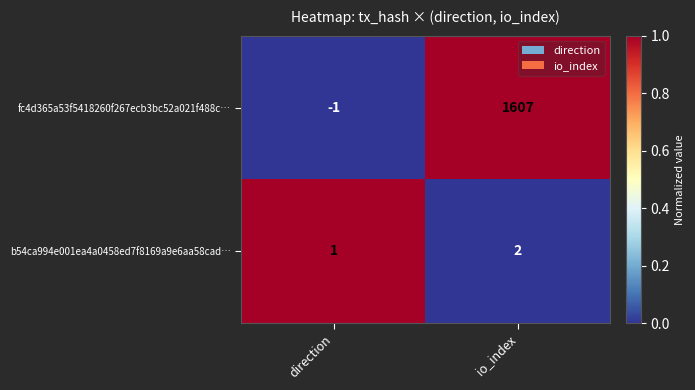

Reading right to left, what are all the values shown in this chart?

fc4d365a53f5418260f267ecb3bc52a021f488c…: 1607	-1
b54ca994e001ea4a0458ed7f8169a9e6aa58cad…: 2	1